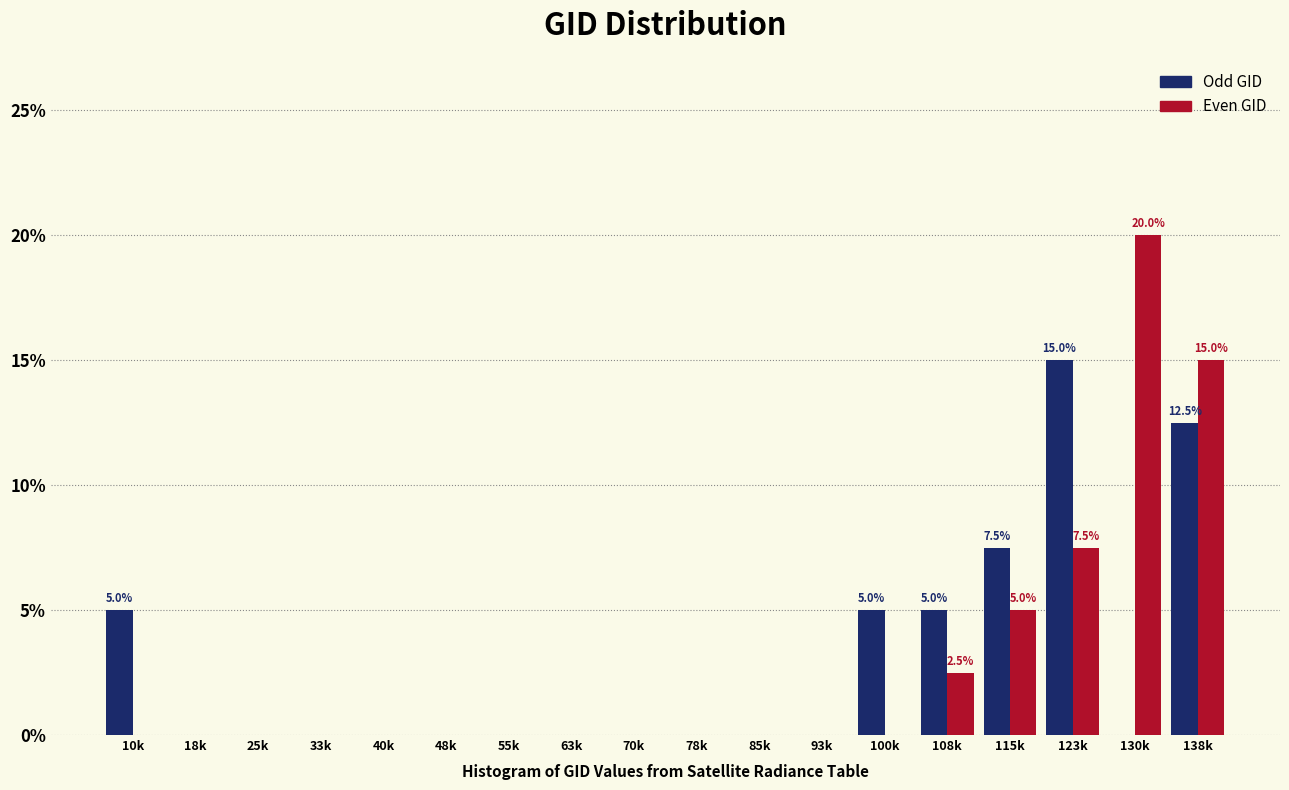

What are all the series names shown in the legend?

Odd GID, Even GID